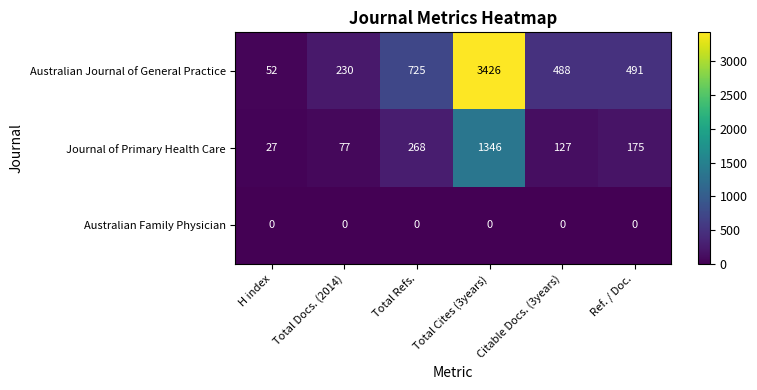

Which series has the largest range (max minus min)?

Australian Journal of General Practice